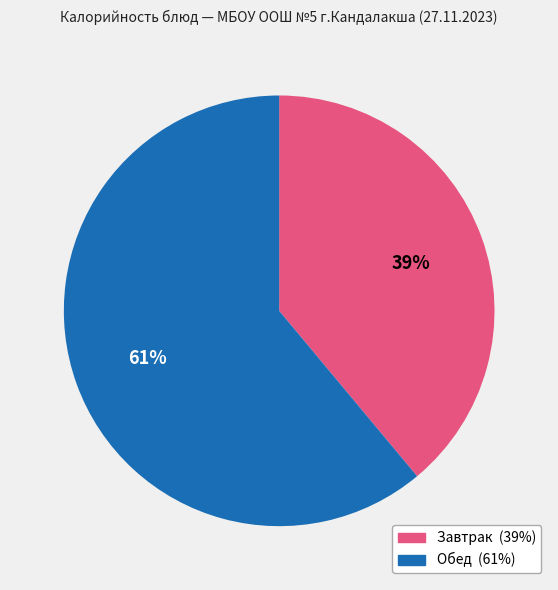

To the nearest percent, what is the difference between the largest and smallest slice percentages?

22%